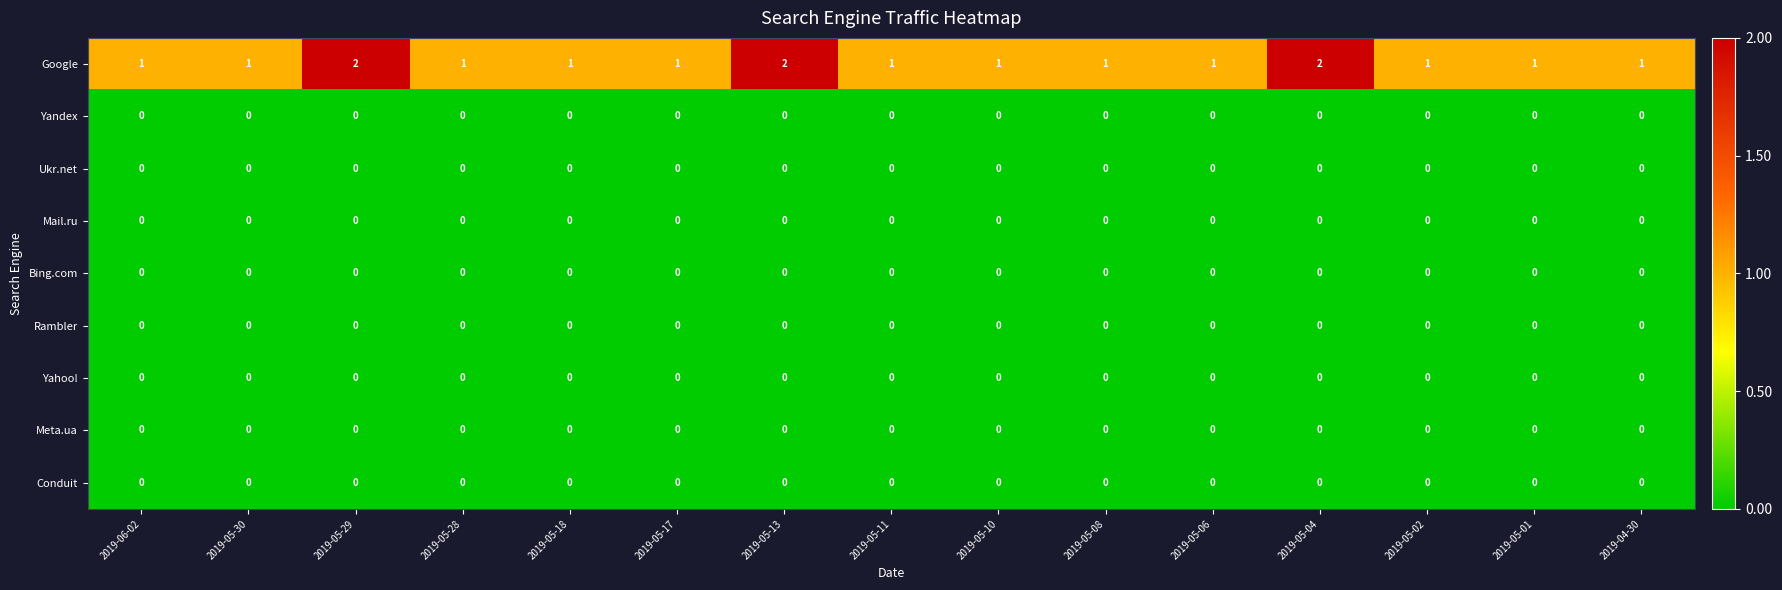

Which series has the largest total across all categories?

Google